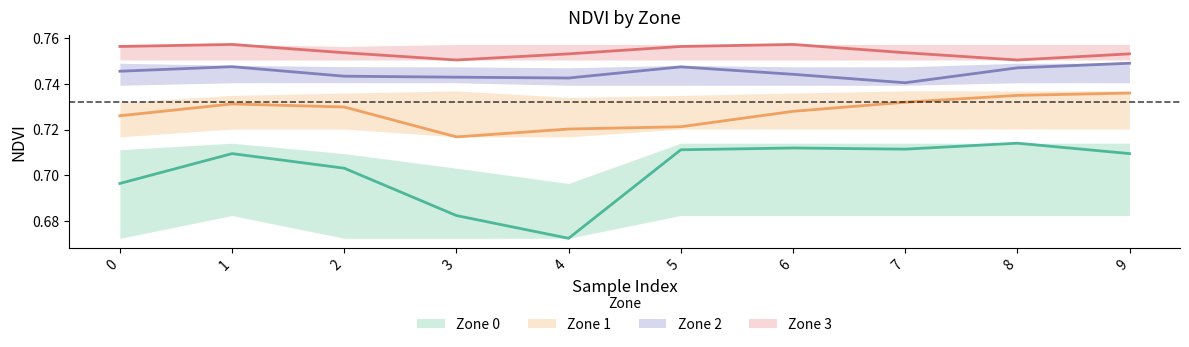

Rank the series by their maximum value, from highest to lowest.

Zone 3 mean, Zone 2 mean, Zone 1 mean, Zone 0 mean